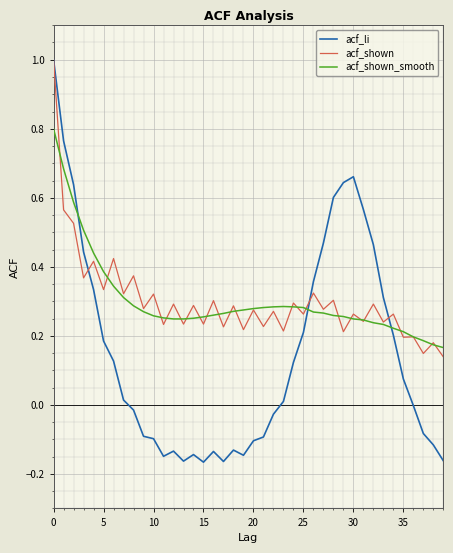

How many series are shown in this chart?

3